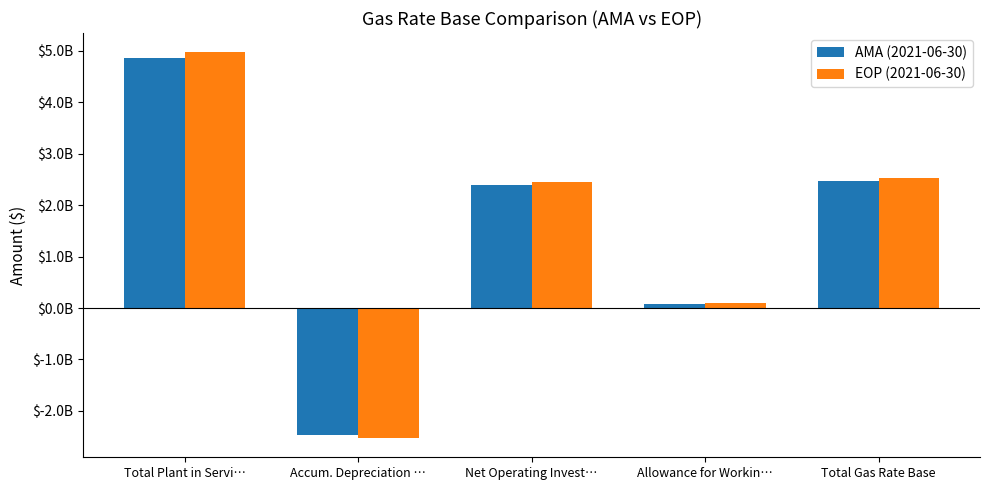

Are the bars horizontal?

No